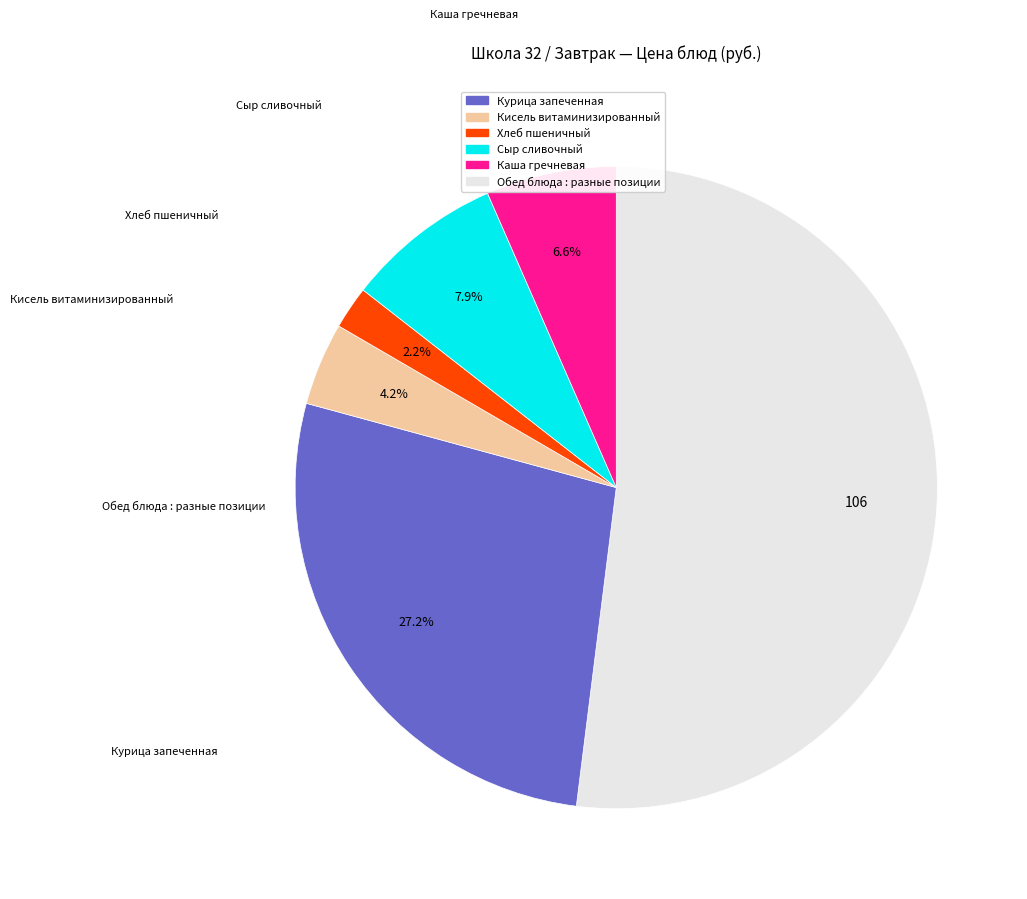

Is there any slice that represents more than half of the pie?

Yes